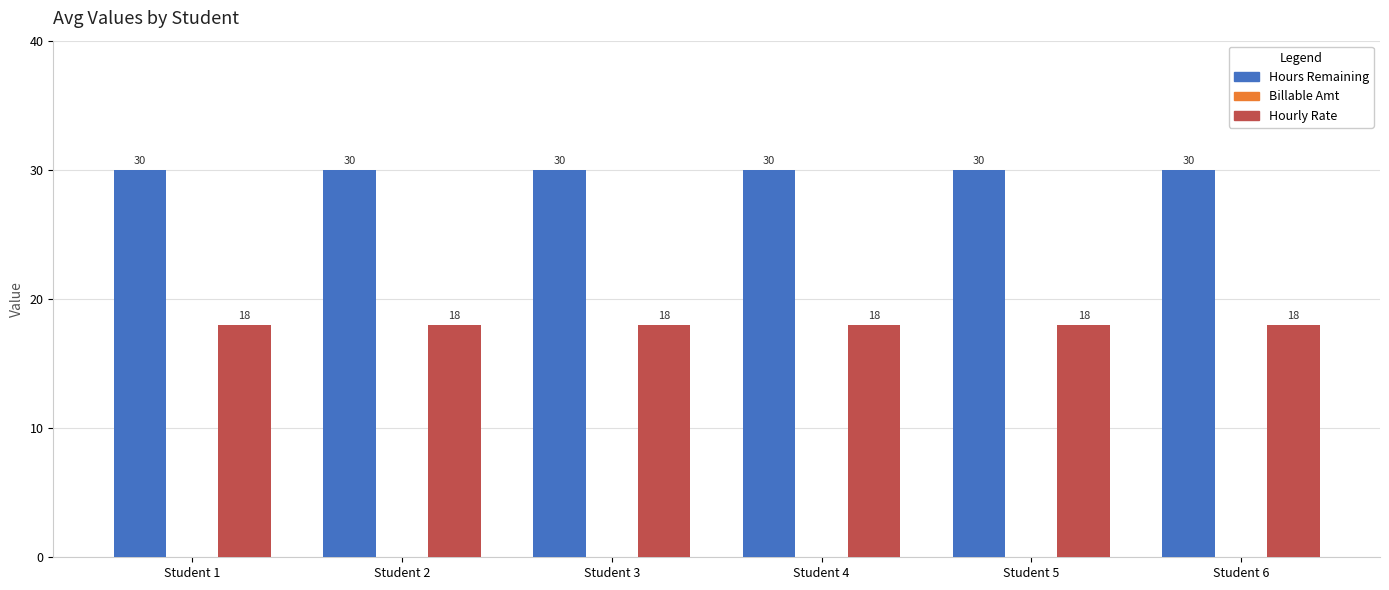

At Student 4, list the series in order from largest to smallest.

Hours Remaining, Hourly Rate